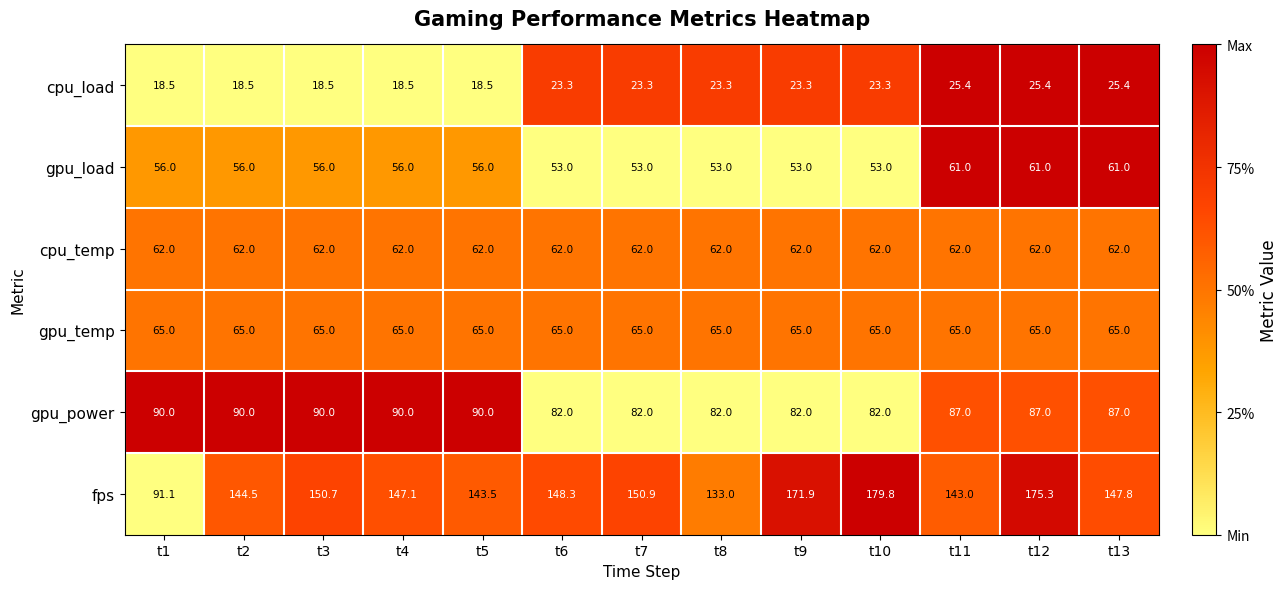

What is the total value across all series at t1?

382.6